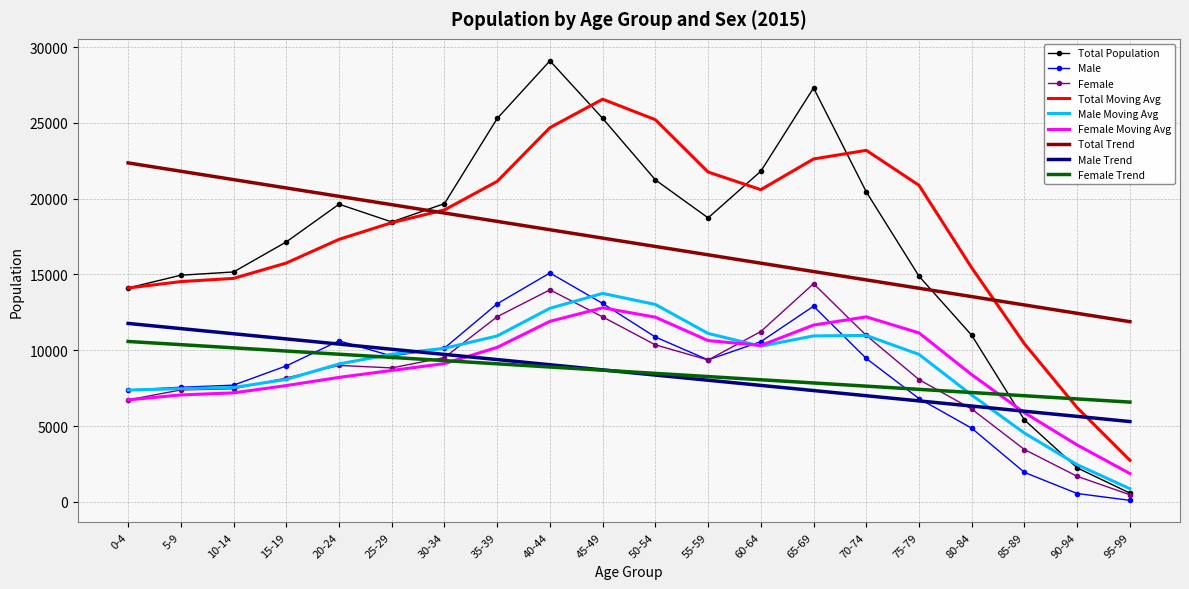

What is the minimum value for Total Moving Avg?

2747.7